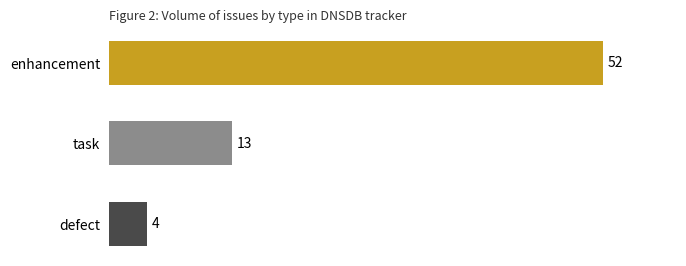

List the labels in order of value, smallest first.

defect, task, enhancement